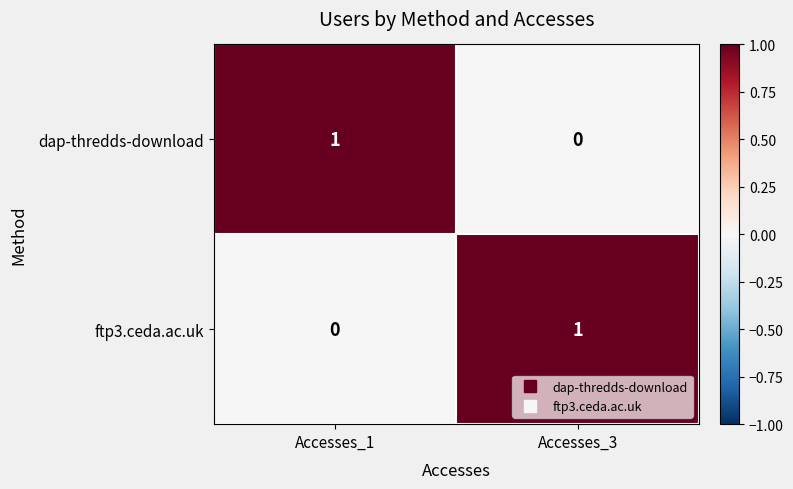

At how many categories does at least one series exceed 0?

2